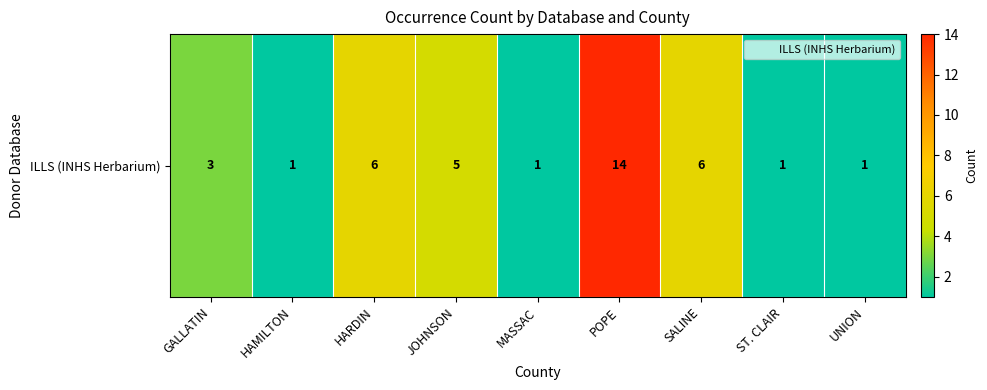

Rank the categories by value from highest to lowest.

POPE, HARDIN, SALINE, JOHNSON, GALLATIN, HAMILTON, MASSAC, ST. CLAIR, UNION